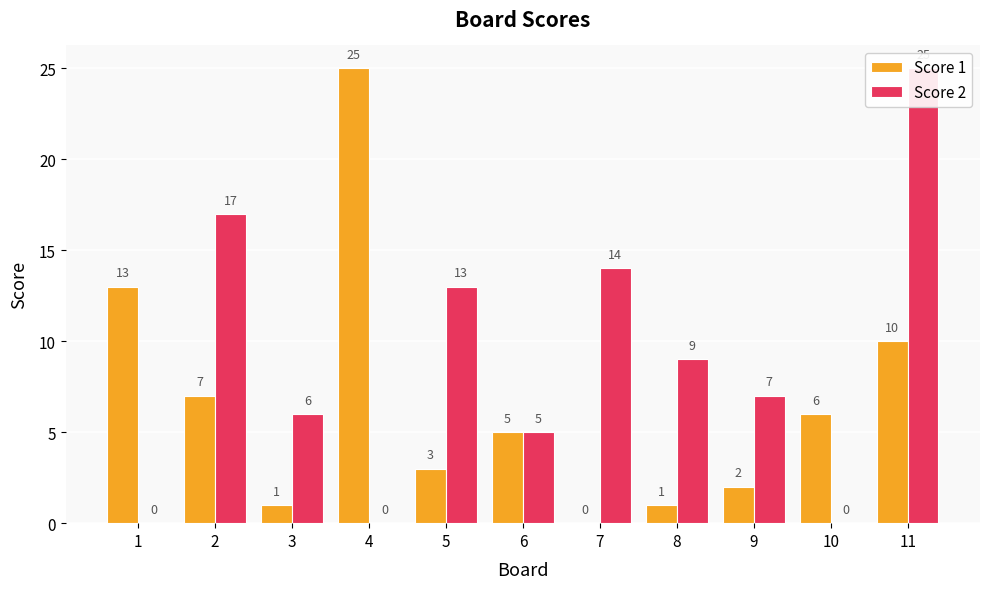

Where does the Score 1 series first go above 5?

1